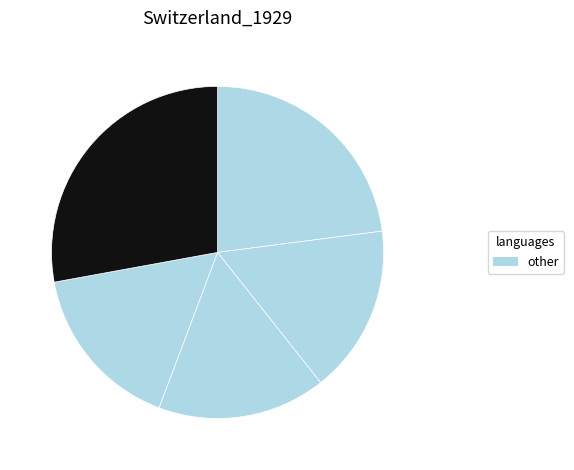

Rank the categories by value from lowest to highest.

G2, G3, G4, G1, G5